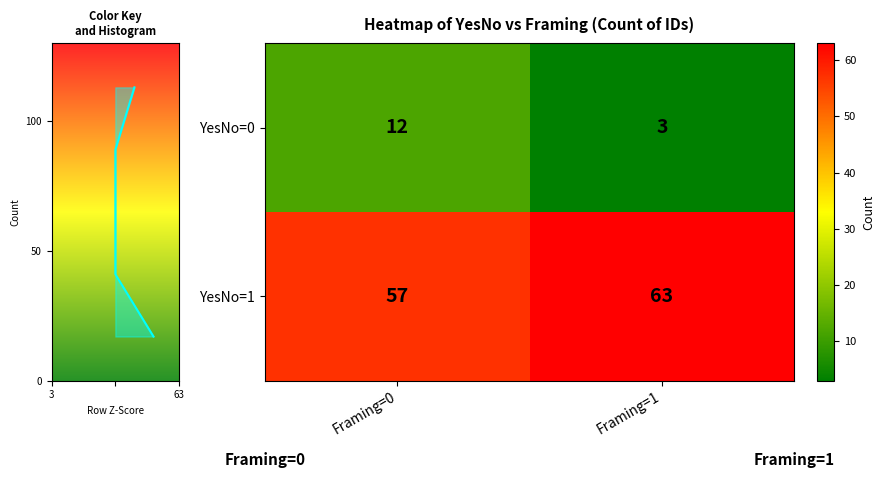

Which category has the lowest value in the YesNo=0 series?

Framing=1